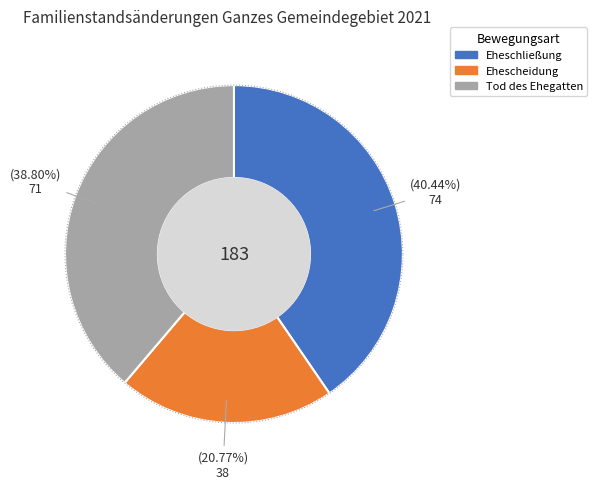

To the nearest percent, what portion does Eheschließung represent?

40%